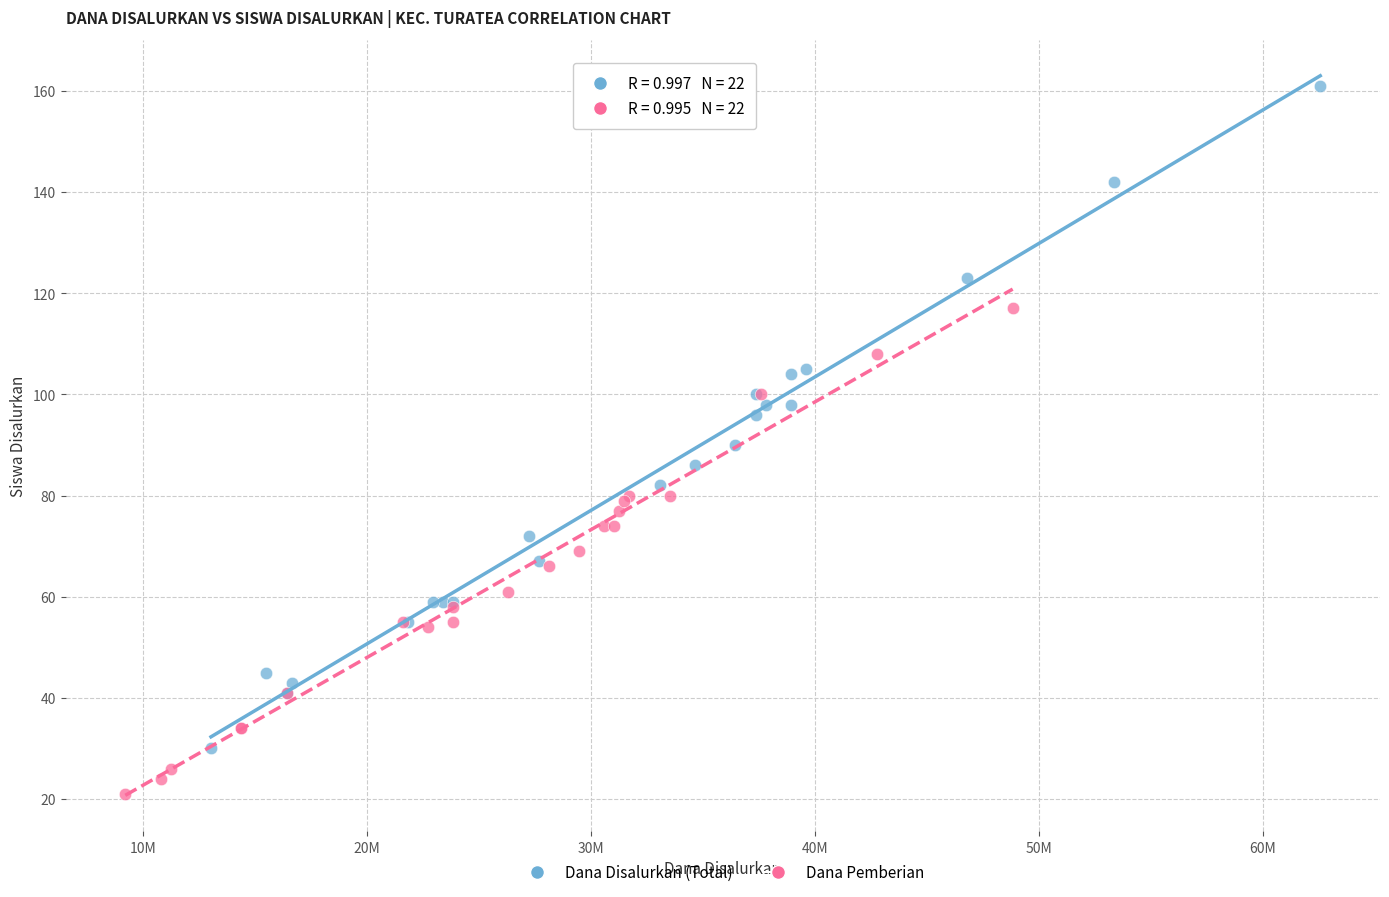

Which series reaches the minimum Y coordinate?

Dana Pemberian